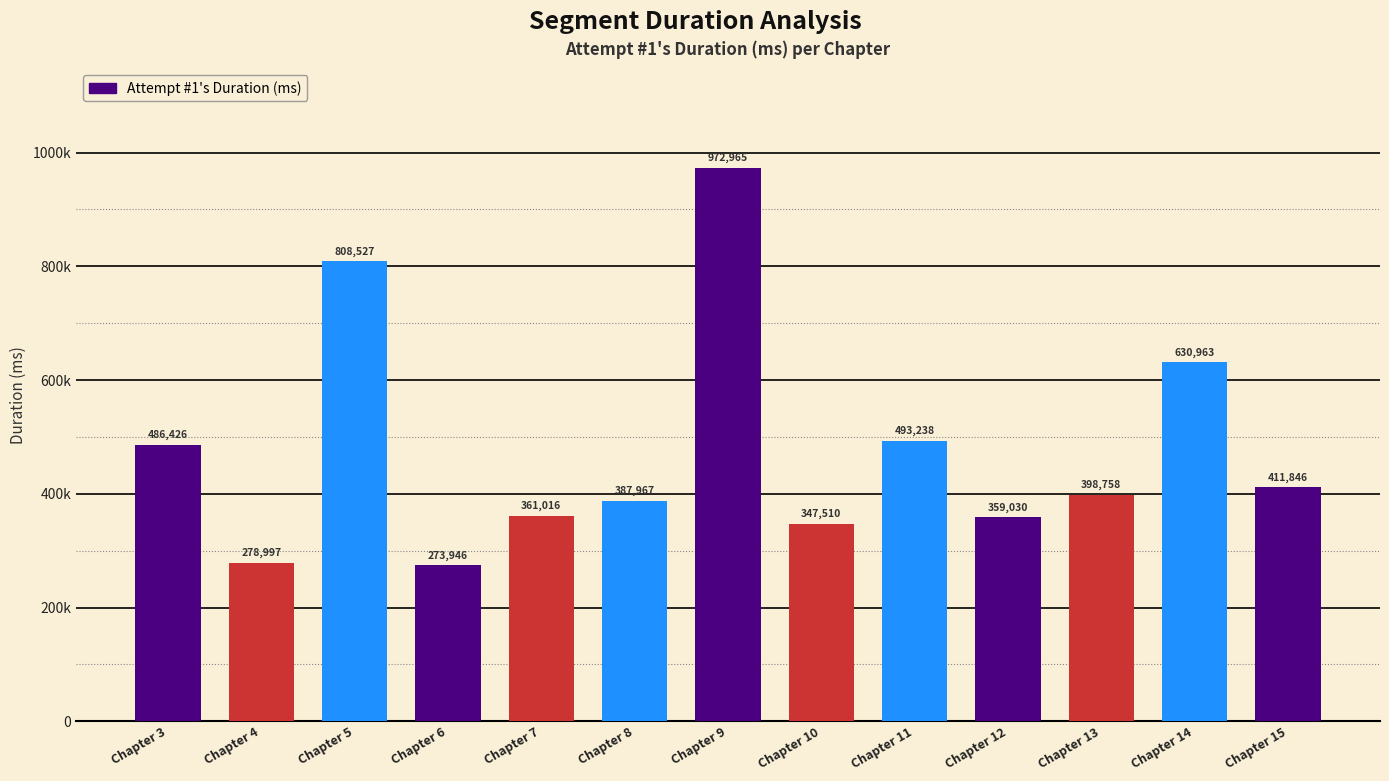

Are the bars horizontal?

No